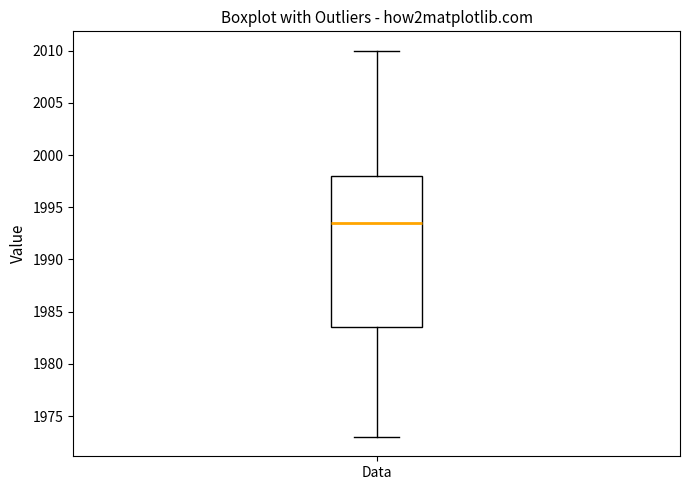

Where is the upper edge of the box for Data on the y-axis? The values are not printed on the chart, so give them approximately, as read against the axis.

1998.0